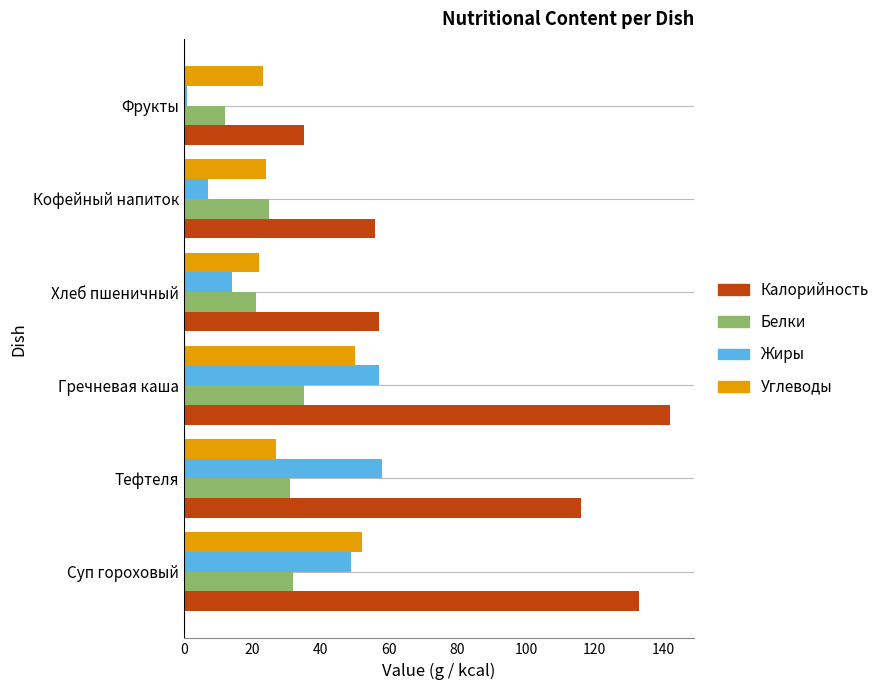

Which series has the largest total across all categories?

Калорийность